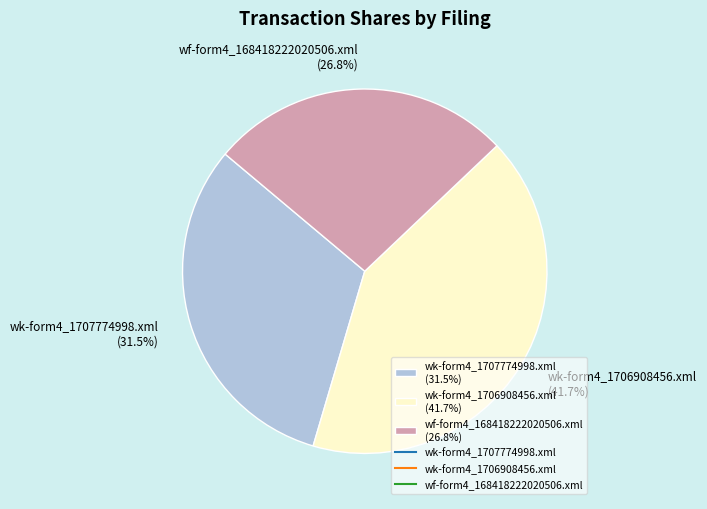

Does wk-form4_1706908456.xml represent more than half of the total?

No